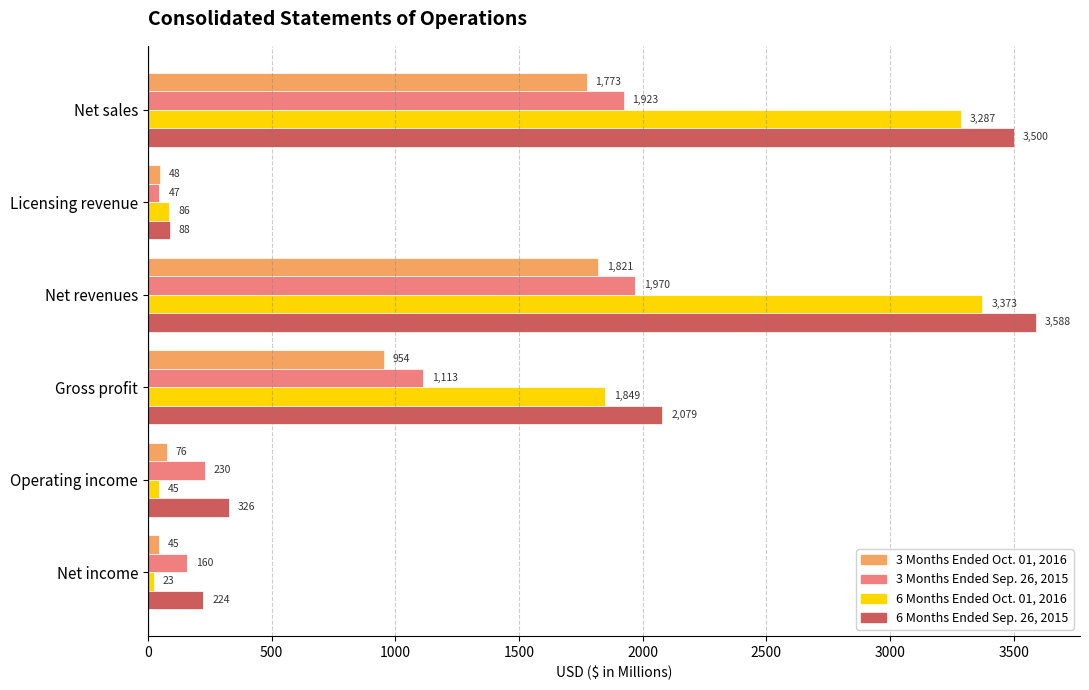

The value of 6 Months Ended Oct. 01, 2016 at Gross profit is 2950. True or false?

False